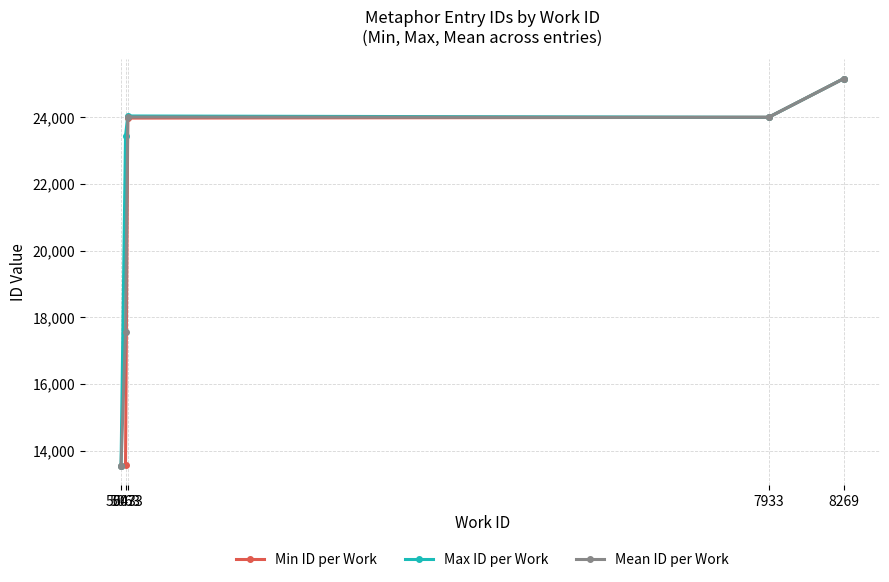

What is the total value across all series at 8269?

75492